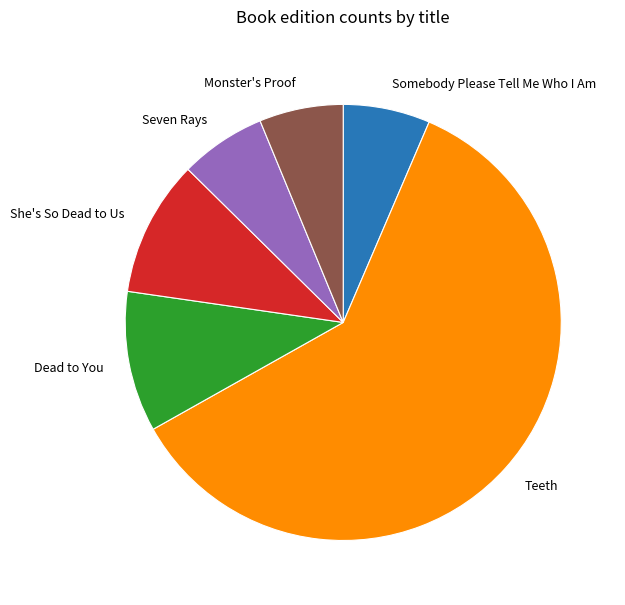

Between She's So Dead to Us and Somebody Please Tell Me Who I Am, which is larger?

She's So Dead to Us